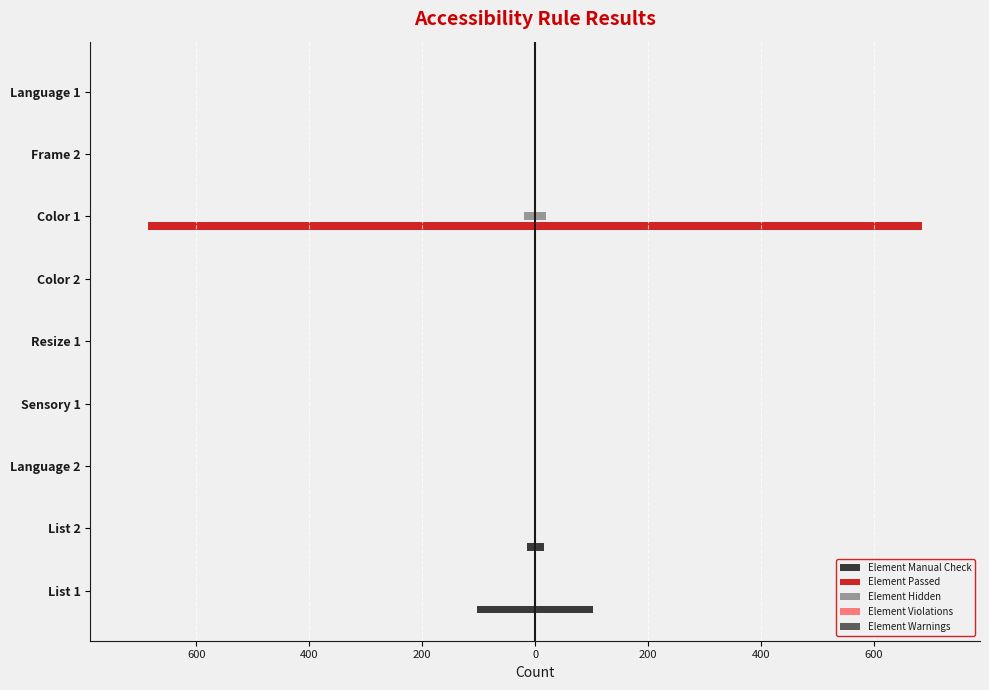

Does the chart contain any negative values?

Yes